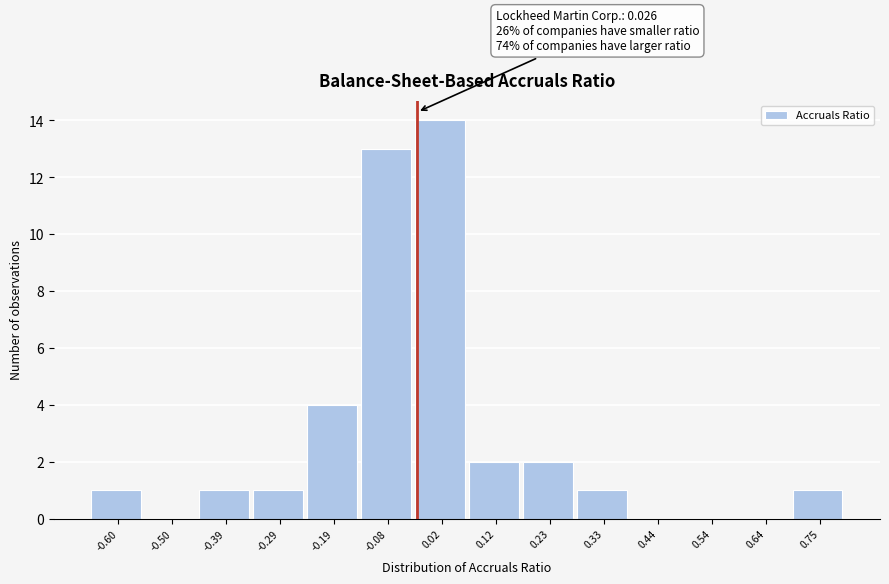

Reading right to left, extract all data points from this chart.

0.75=1	0.64=0	0.54=0	0.44=0	0.33=1	0.23=2	0.12=2	0.02=14	-0.08=13	-0.19=4	-0.29=1	-0.39=1	-0.50=0	-0.60=1